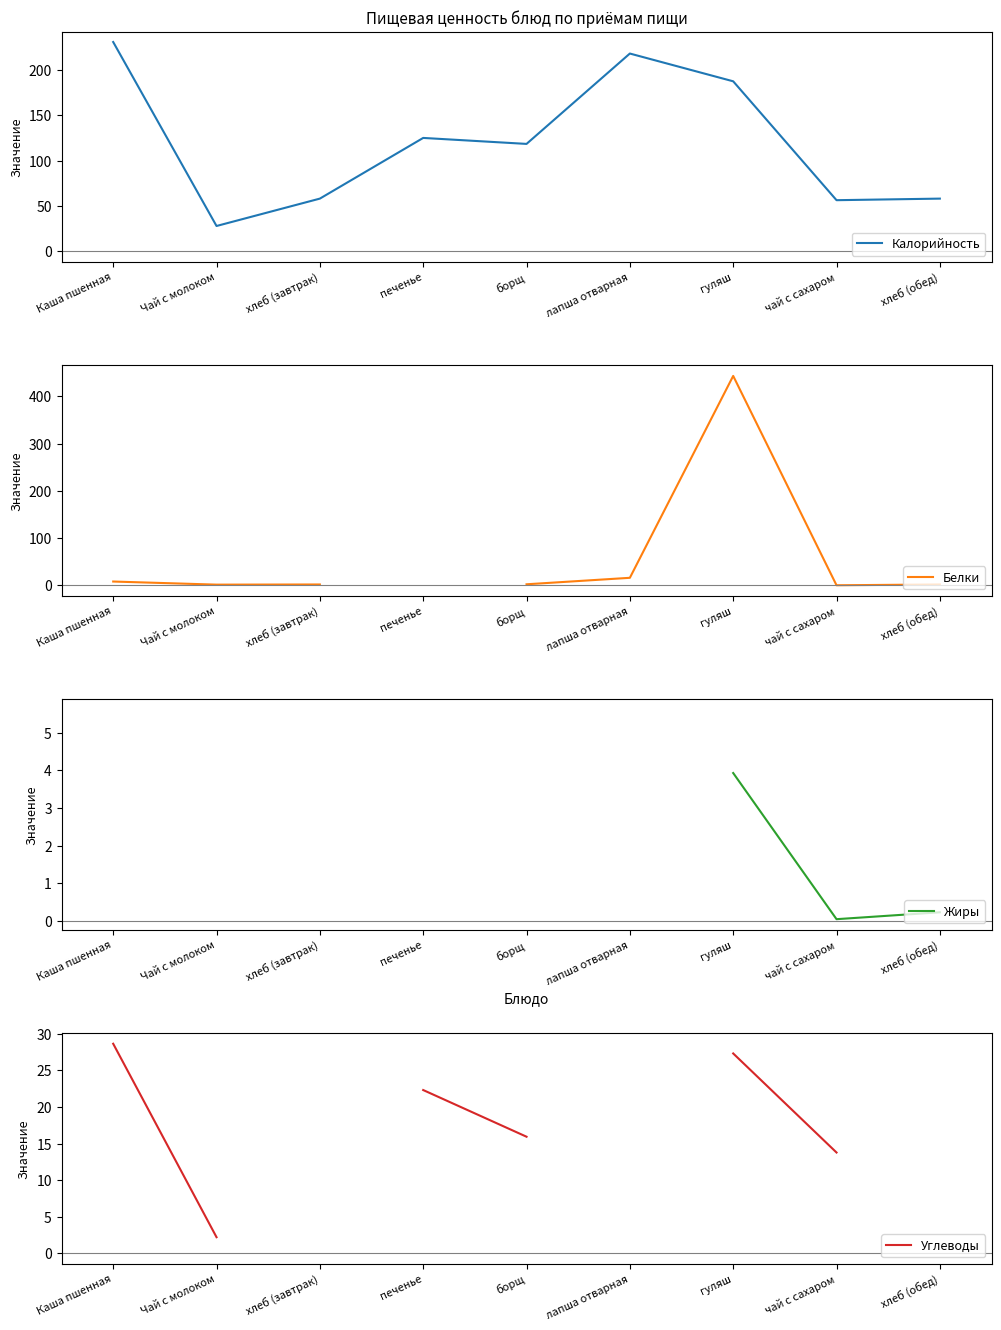

At how many categories does at least one series exceed 306?

1